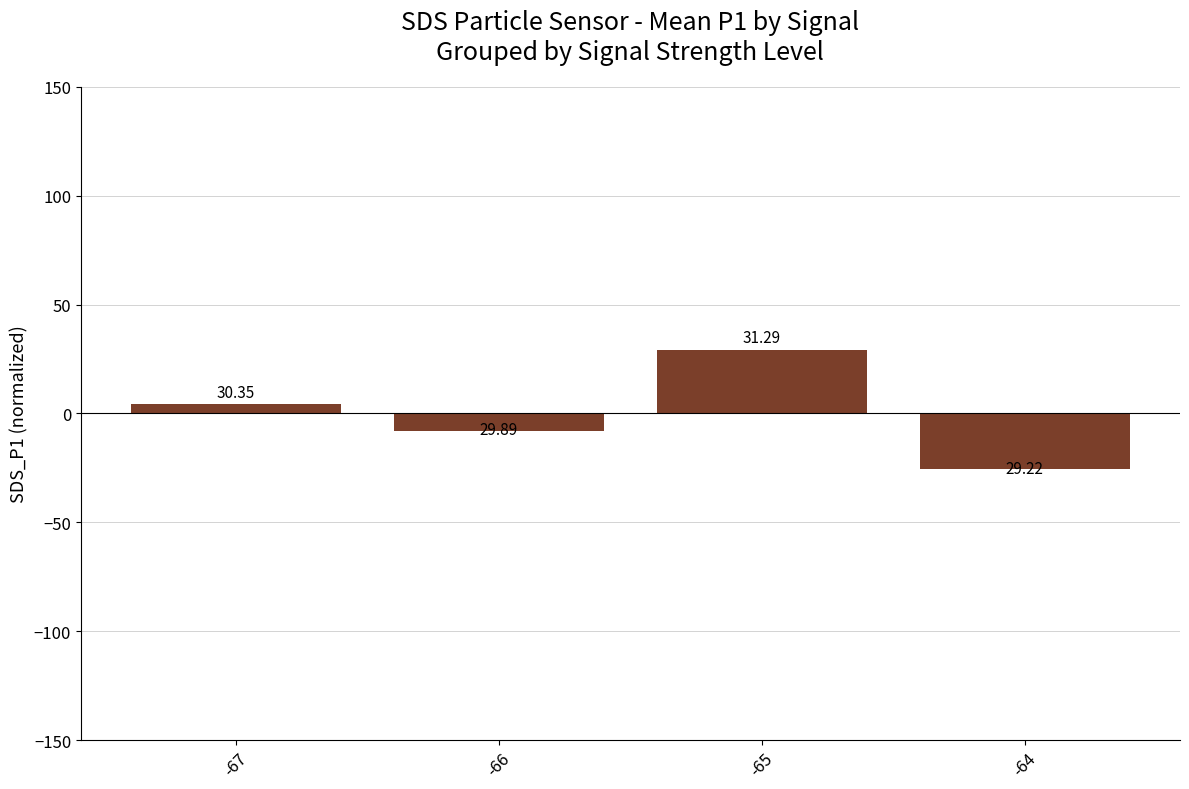

True or false: the data shows 29.3 at -65.

True